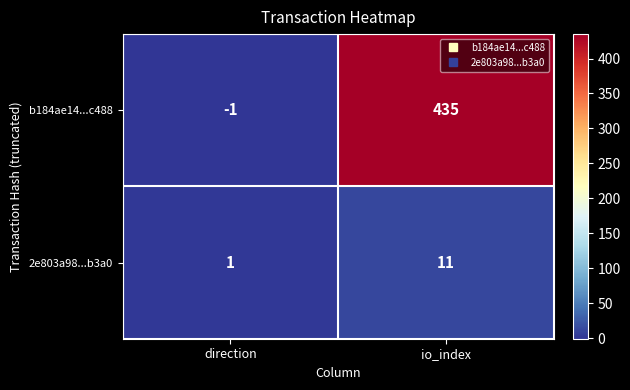

List the series in order of their peak value, lowest first.

2e803a98...b3a0, b184ae14...c488